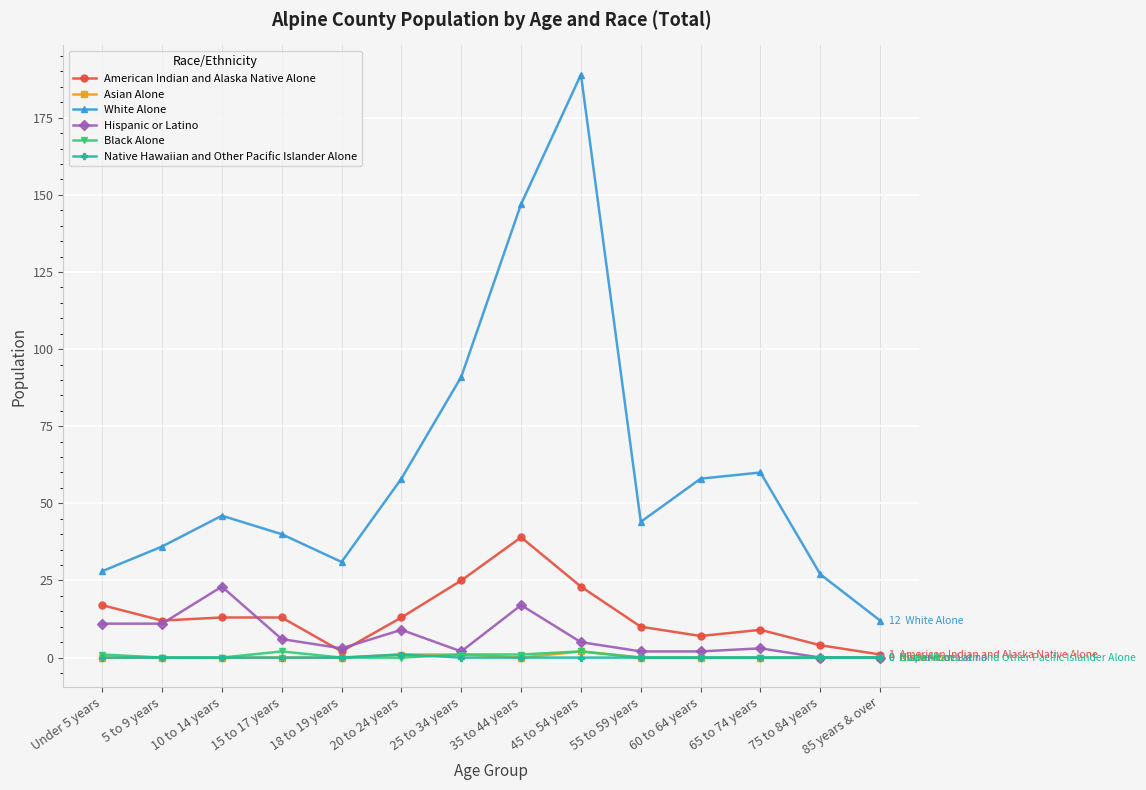

Reading right to left, extract all data points from this chart.

American Indian and Alaska Native Alone: 1	4	9	7	10	23	39	25	13	2	13	13	12	17
Asian Alone: 0	0	0	0	0	2	0	1	1	0	0	0	0	0
White Alone: 12	27	60	58	44	189	147	91	58	31	40	46	36	28
Hispanic or Latino: 0	0	3	2	2	5	17	2	9	3	6	23	11	11
Black Alone: 0	0	0	0	0	2	1	1	0	0	2	0	0	1
Native Hawaiian and Other Pacific Islander Alone: 0	0	0	0	0	0	0	0	1	0	0	0	0	0